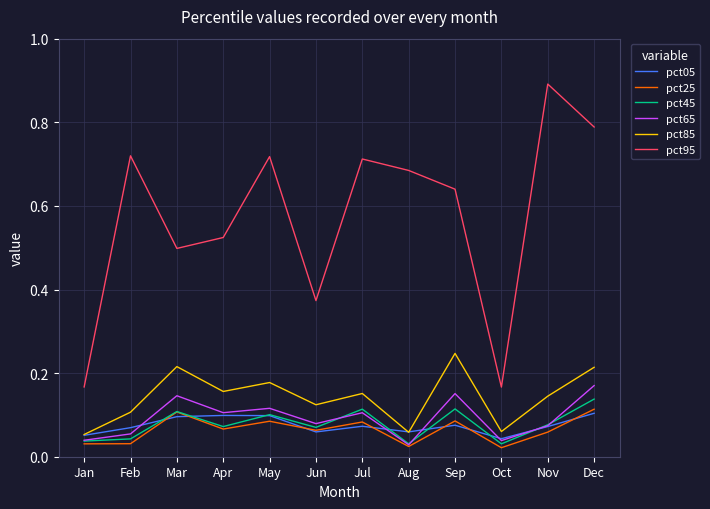

Which series has the largest total across all categories?

pct95